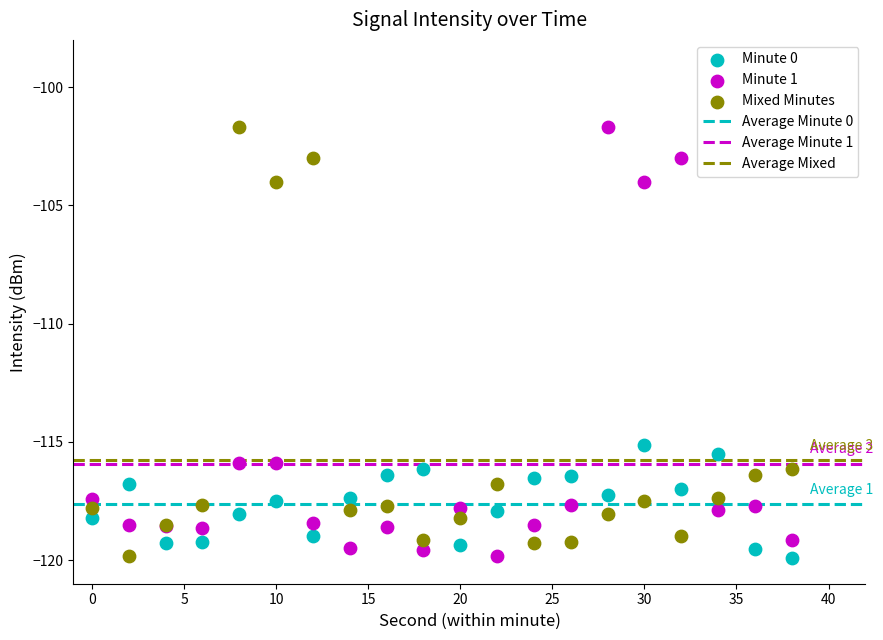

What is the X range (max minus min) for the scatter plot?

38.0